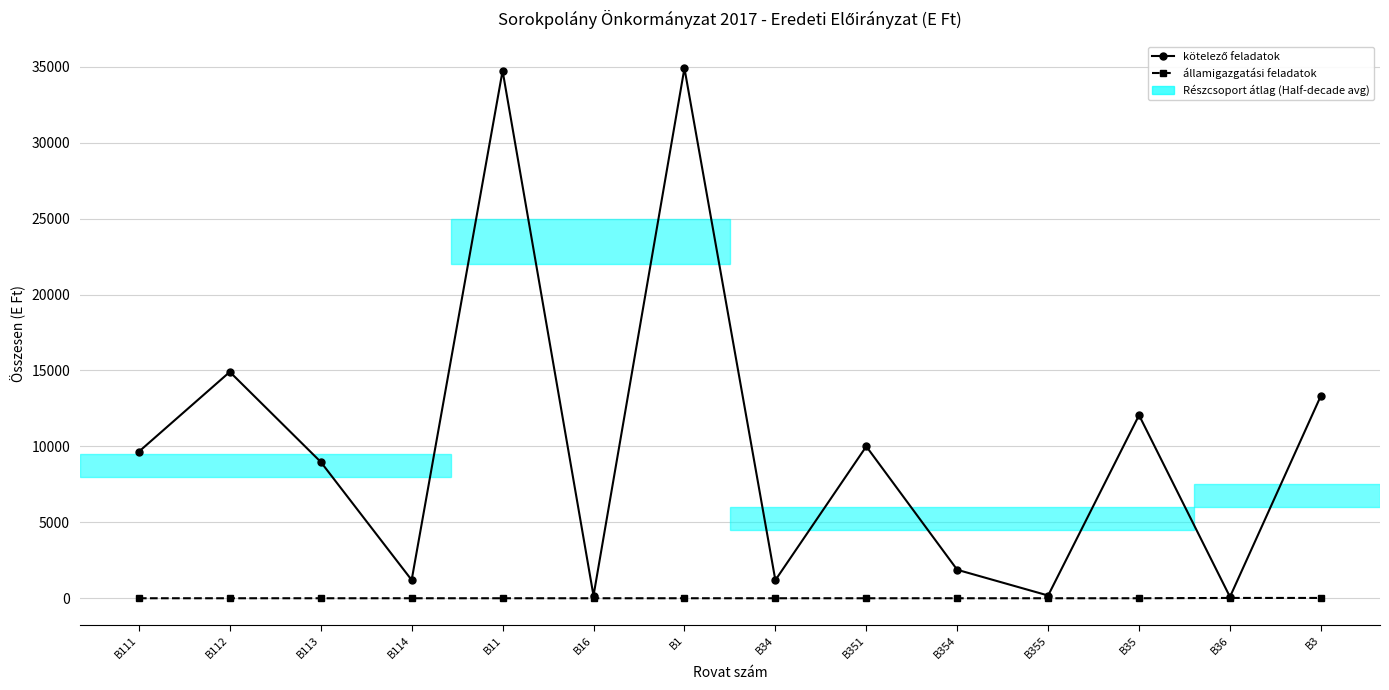

What is the label of the 13th point from the left?

B36